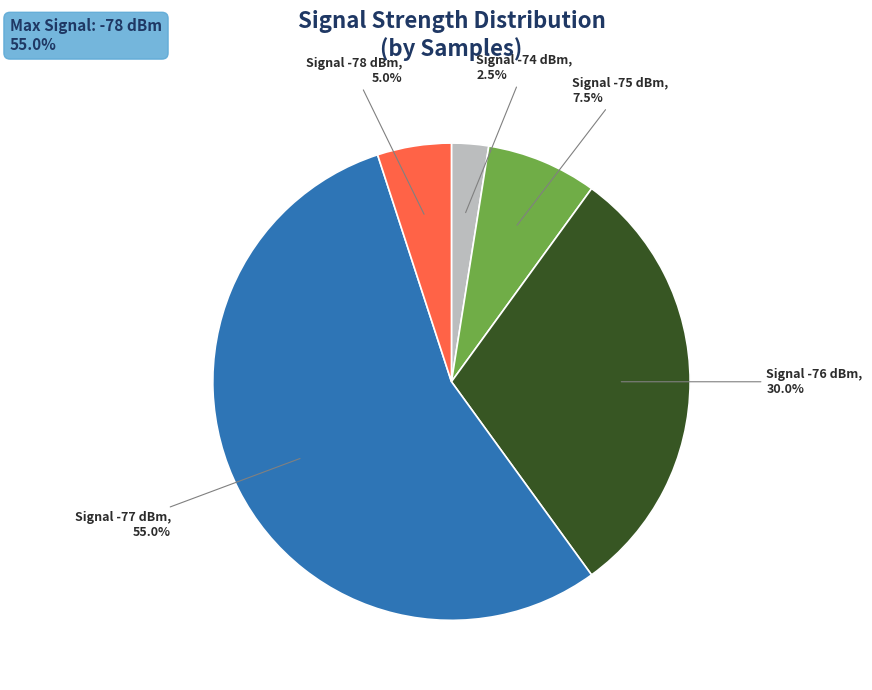

What is the ratio of the value at Signal -76 dBm to the value at Signal -75 dBm?

4.0